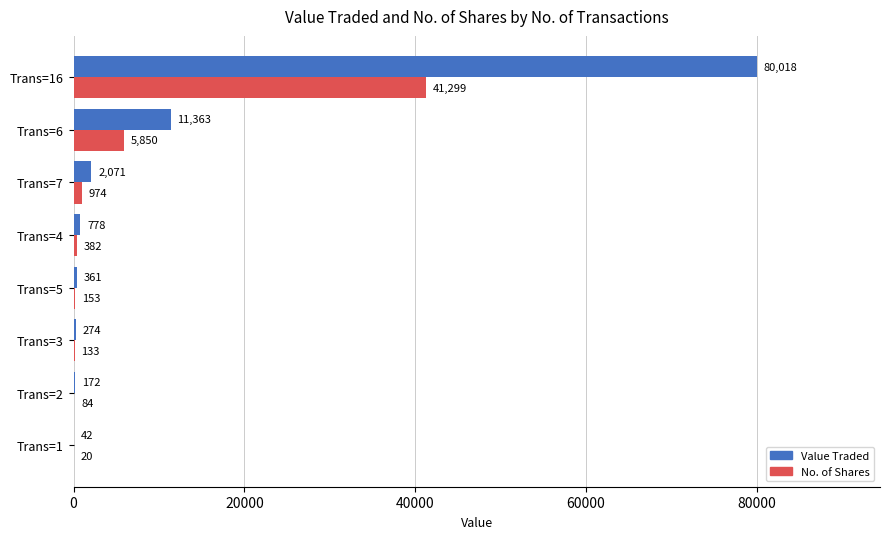

The No. of Shares series shows 382 at Trans=4. True or false?

True